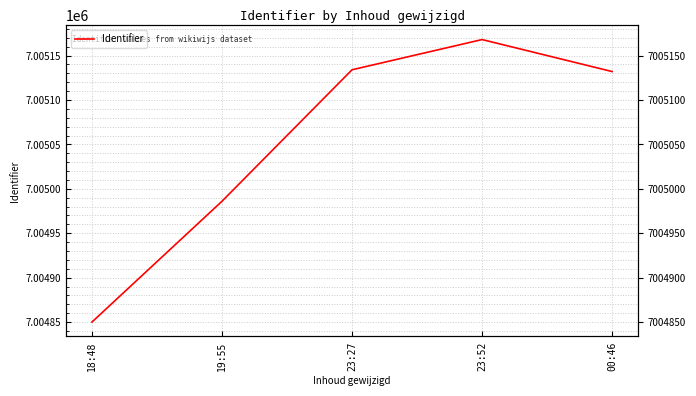

What is the change in value from 23:52 to 00:46?

-36